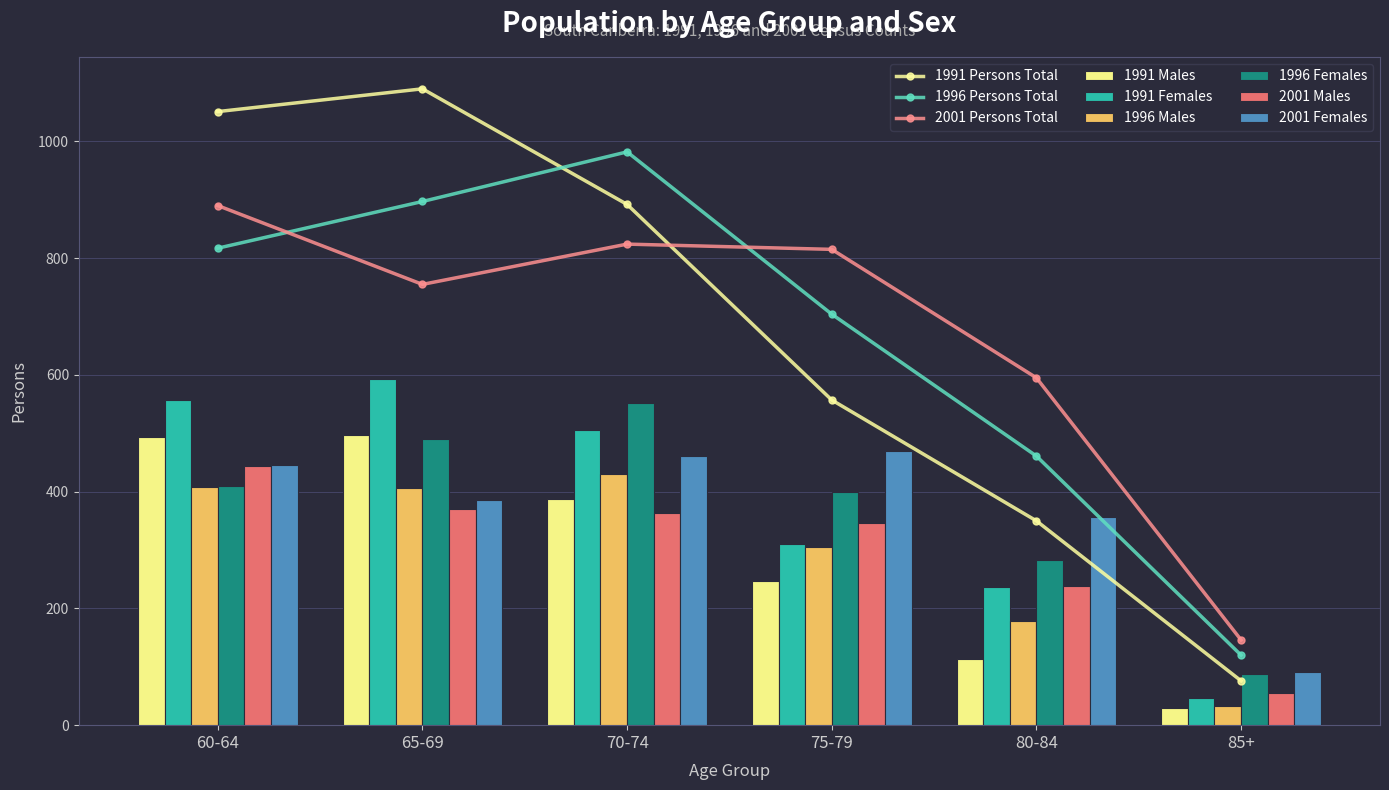

At which category is the sum across all series the highest?

60-64